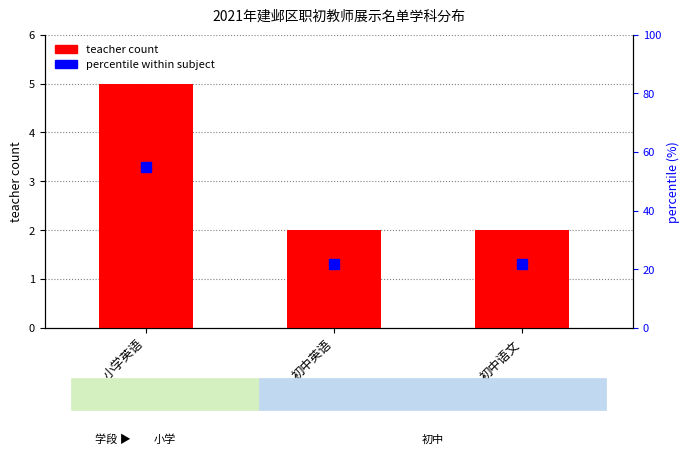

What is the value of the teacher count bar at the 1st from the left?

5